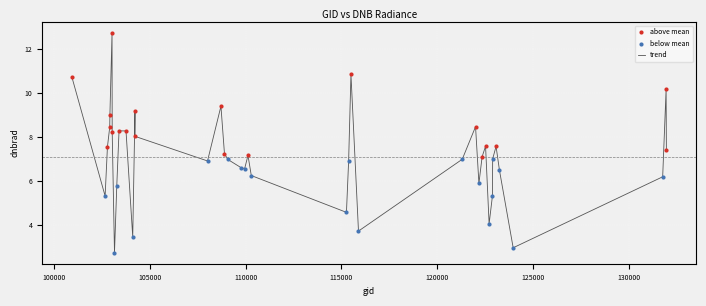

What is the smallest value displayed?

2.7